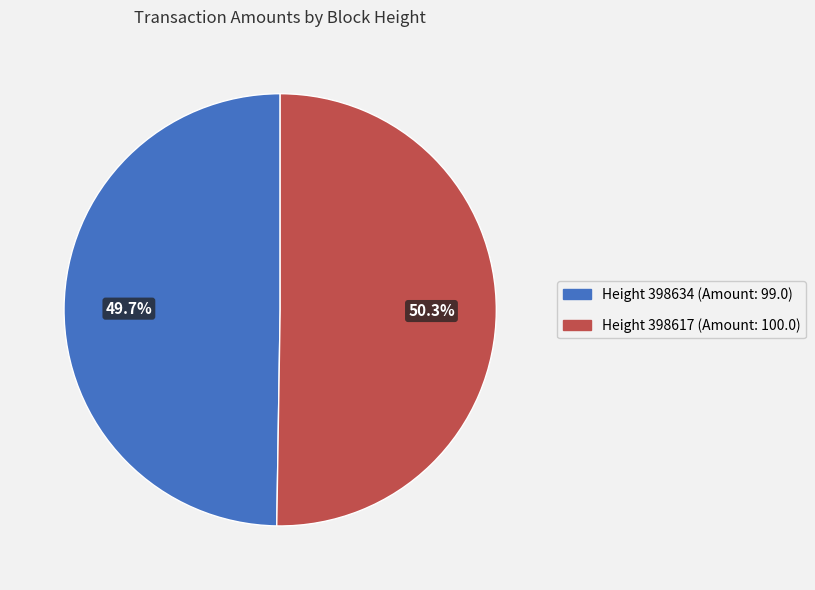

Between Height 398634 and Height 398617, which is larger?

Height 398617